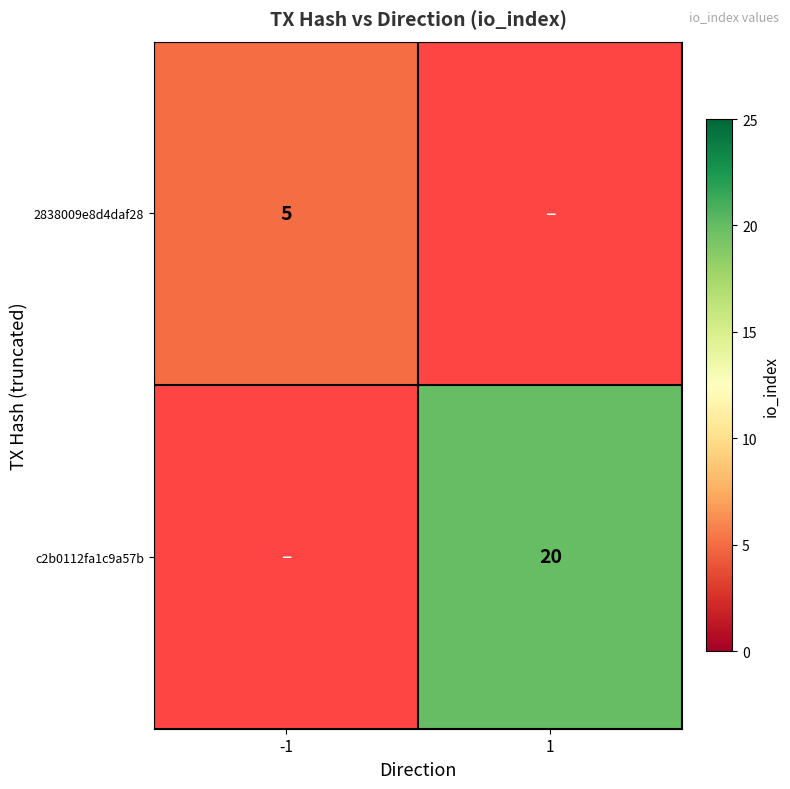

Is it true that 2838009e8d4daf28 equals 2.2 at -1?

False